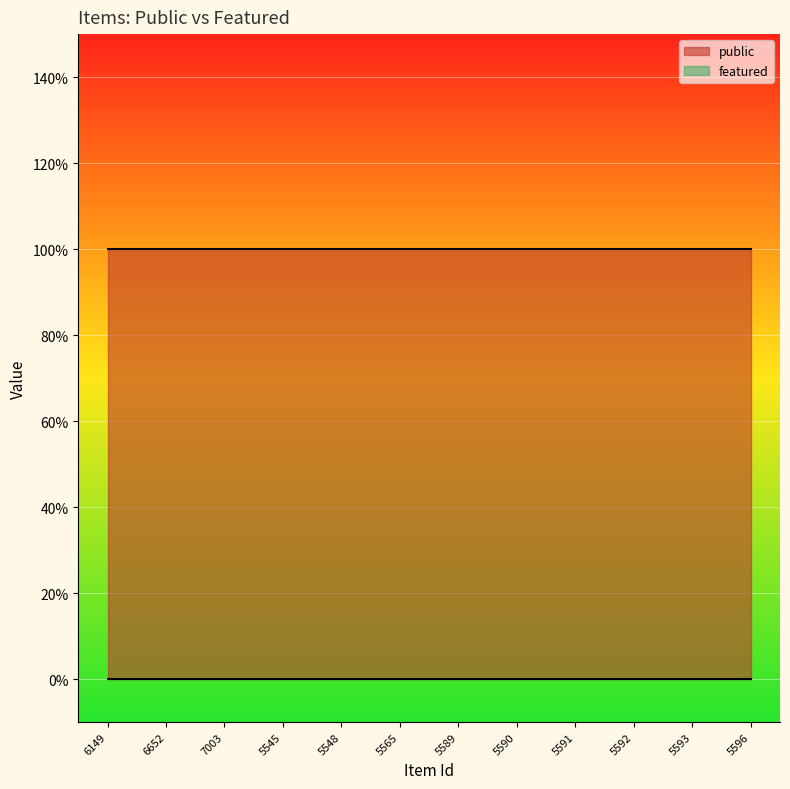

True or false: featured has more than 2 interior local peaks.

False